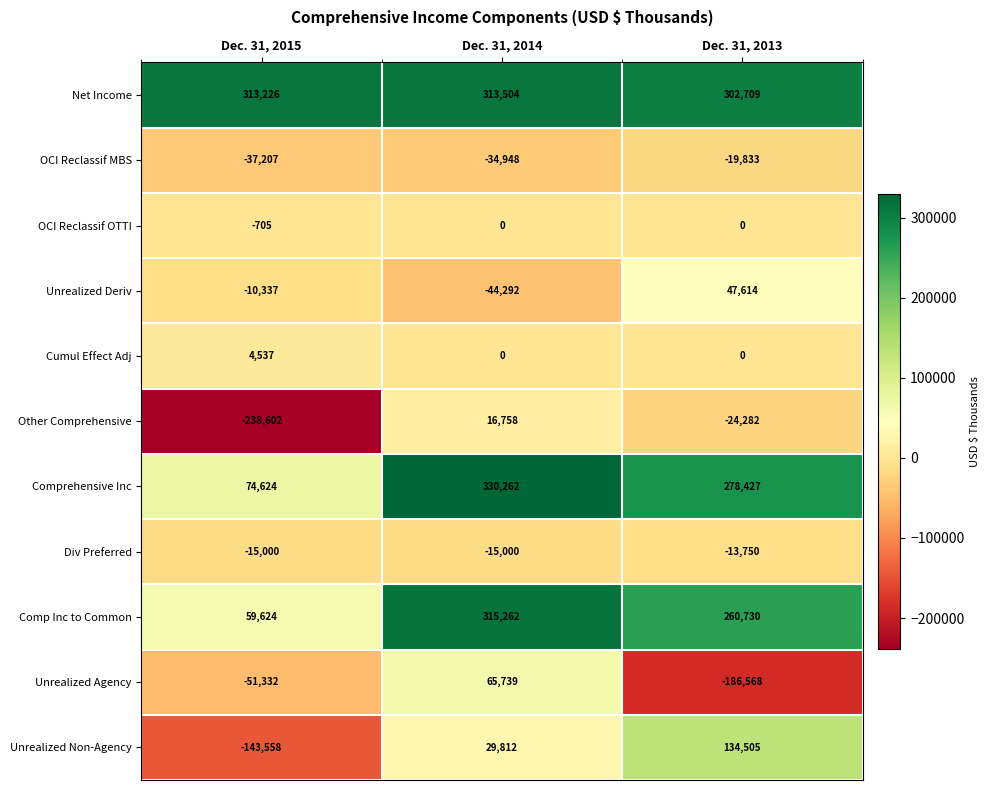

At how many categories does at least one series exceed 157669?

3